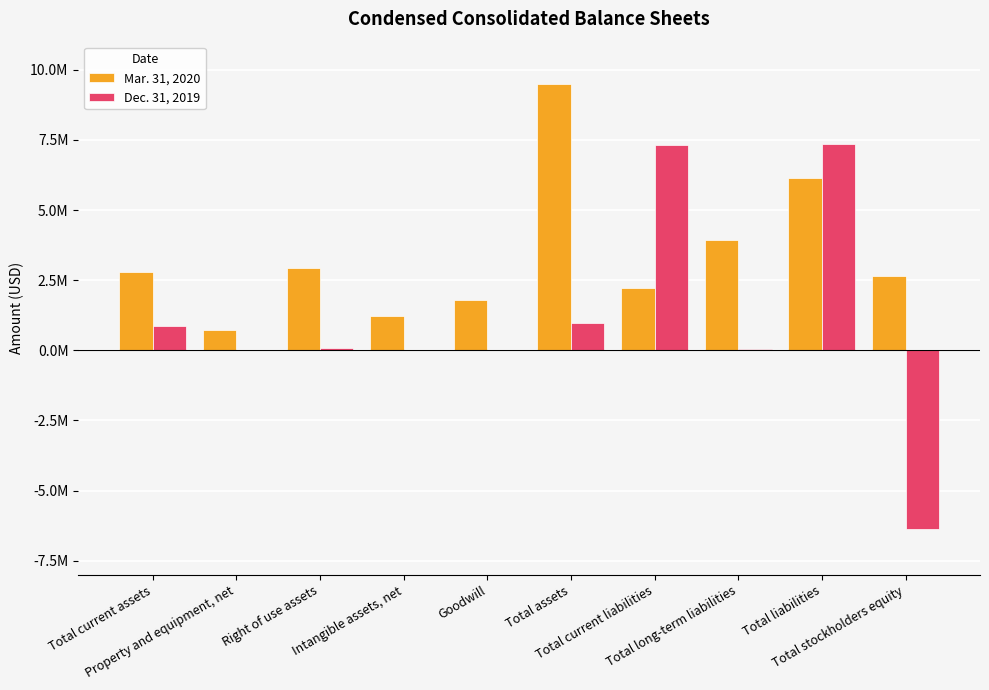

What is the label of the 2nd bar from the right?

Total liabilities